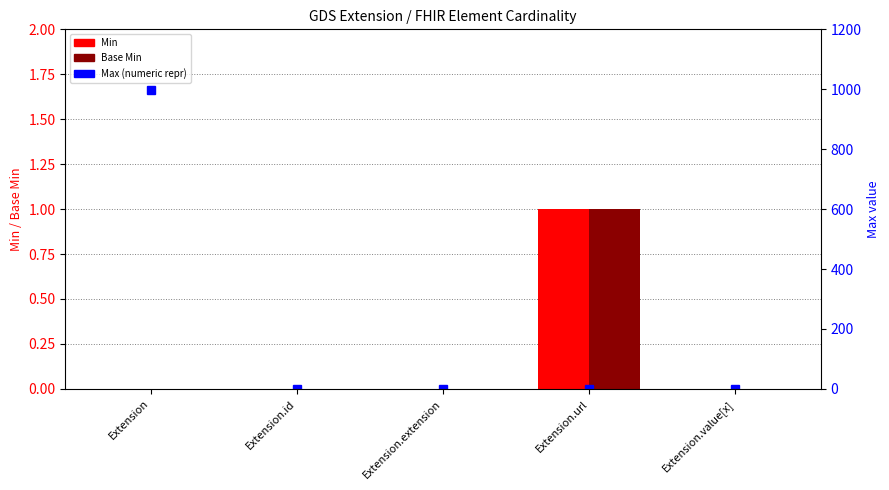

Is the value of Max (numeric repr) at Extension.id greater than the value of Min at Extension.value[x]?

Yes